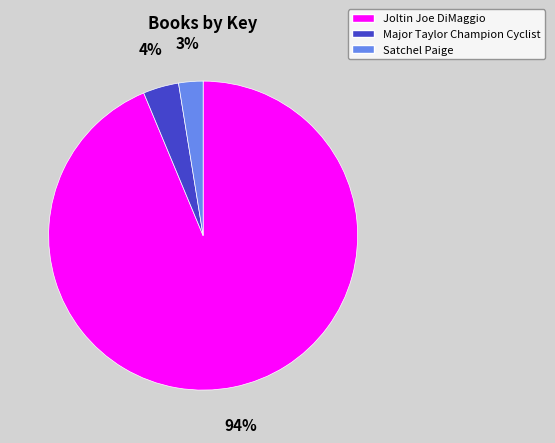

Rank the categories by value from highest to lowest.

Joltin Joe DiMaggio, Major Taylor Champion Cyclist, Satchel Paige